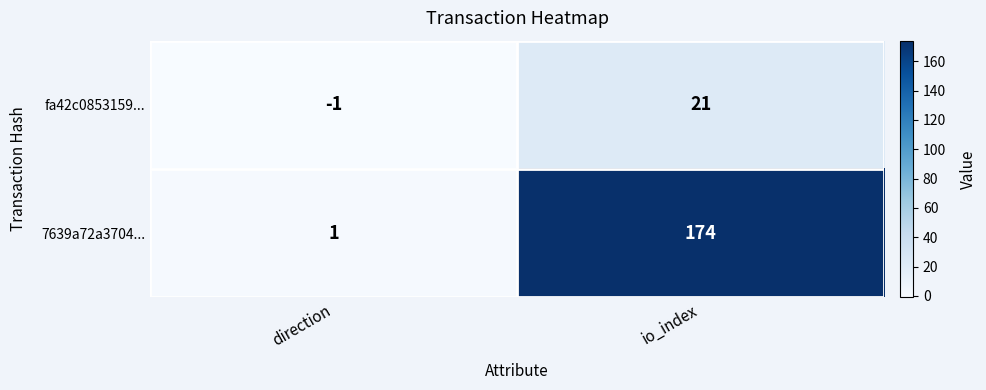

Reading left to right, transcribe all the data shown in this chart.

fa42c0853159...: direction=-1	io_index=21
7639a72a3704...: direction=1	io_index=174